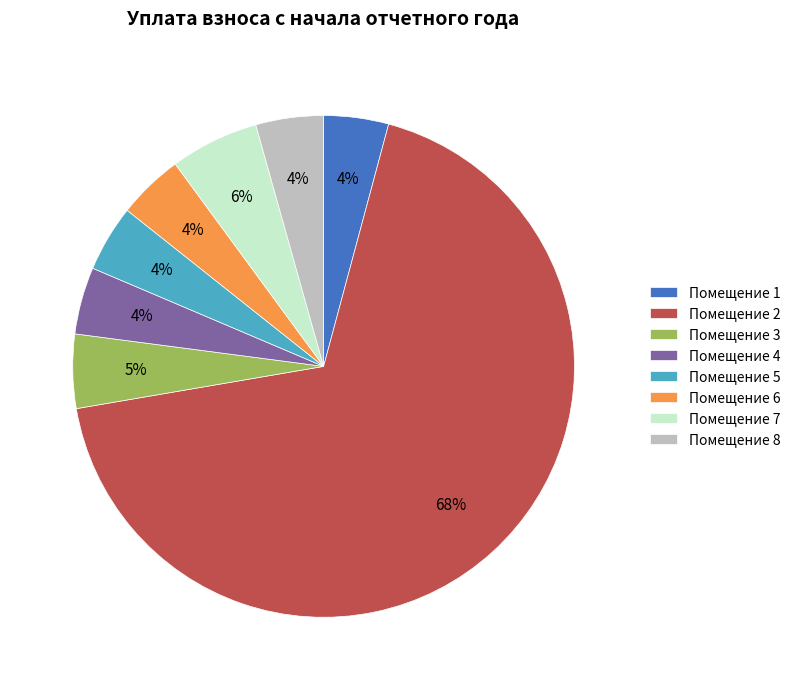

To the nearest percent, what is the average slice percentage?

12%